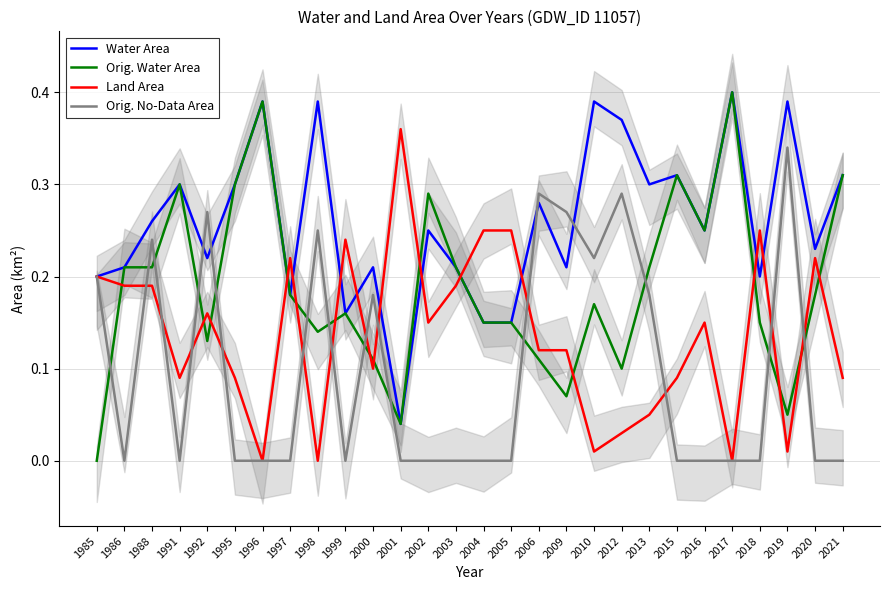

What is the value of the Land Area point at the 23rd from the left?

0.1